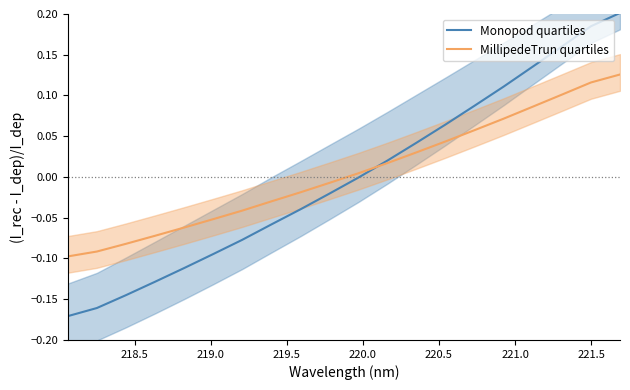

What is the smallest value displayed?

-0.2